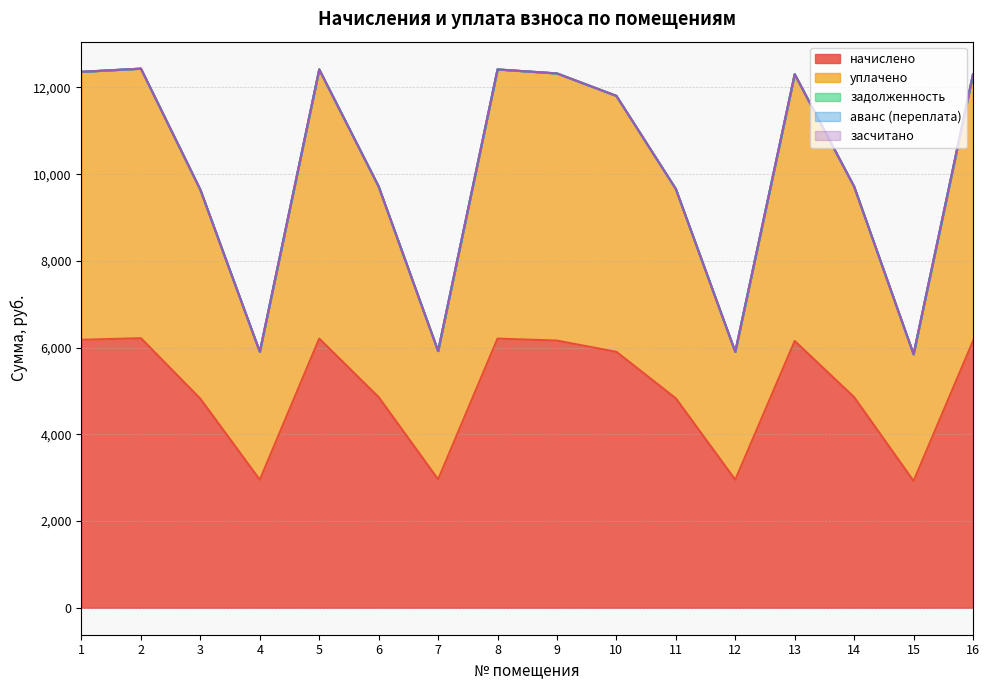

At which label is уплачено closest to 4570?

3